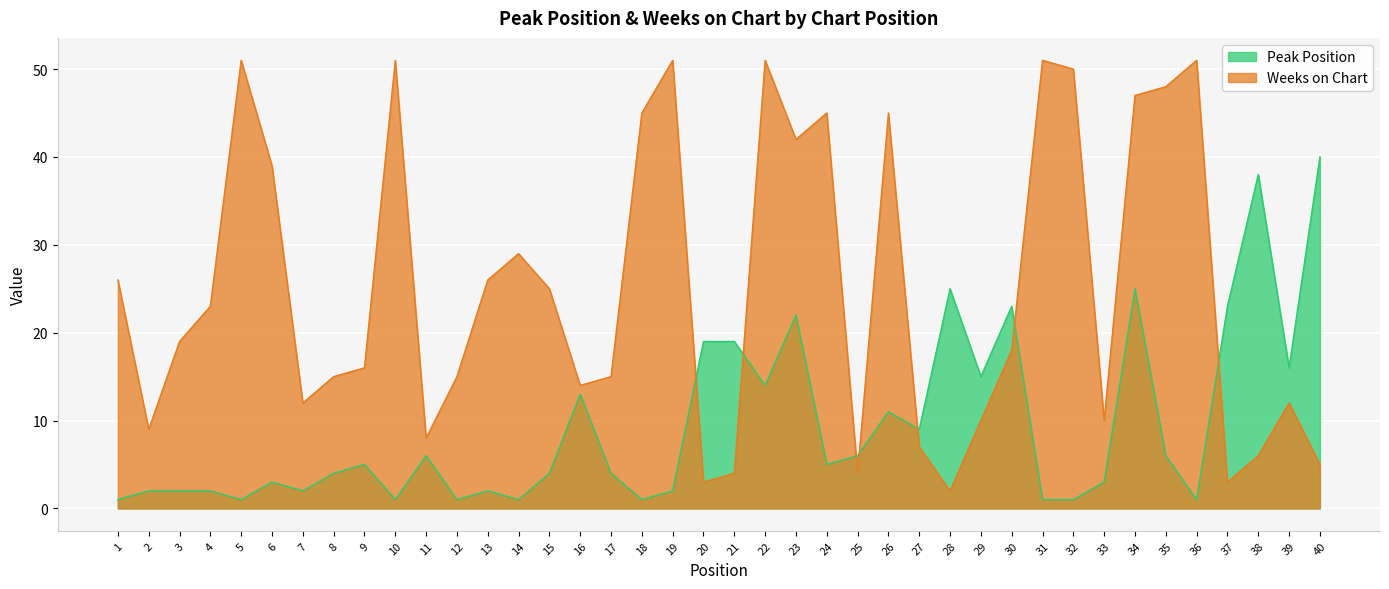

How many data points in Peak Position are above 5?

18